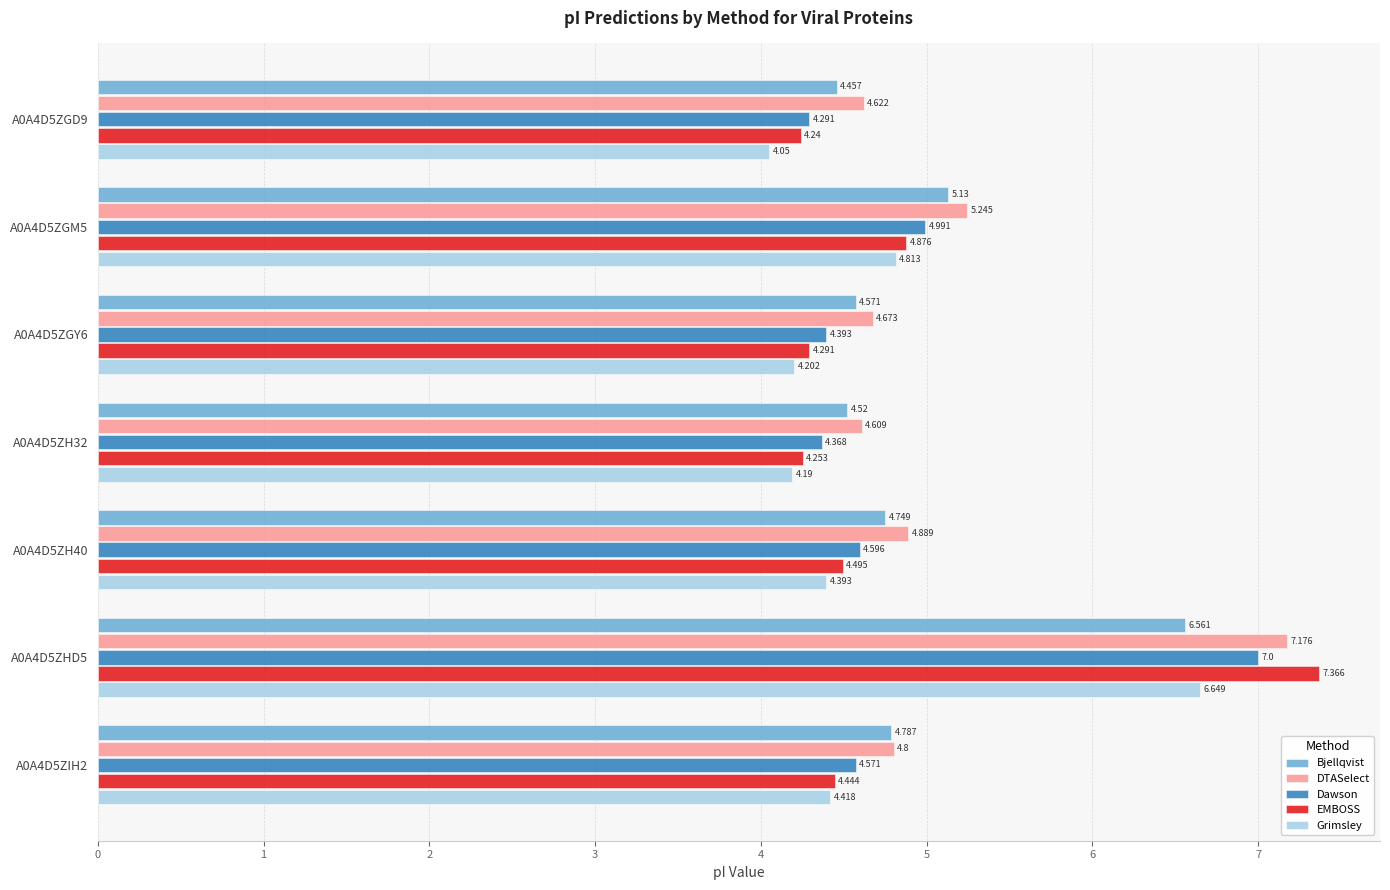

List the series in order of their peak value, highest first.

EMBOSS, DTASelect, Dawson, Grimsley, Bjellqvist